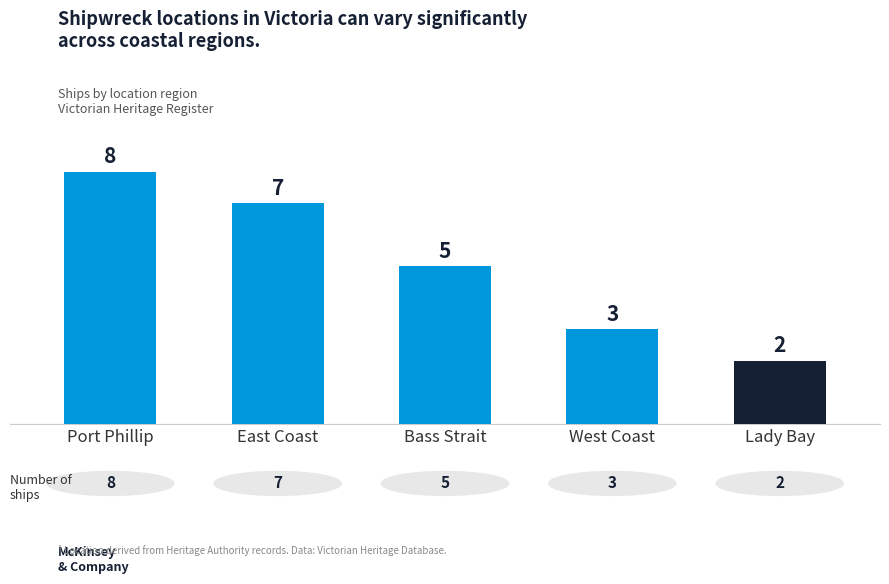

List the labels in order of value, largest first.

Port Phillip, East Coast, Bass Strait, West Coast, Lady Bay